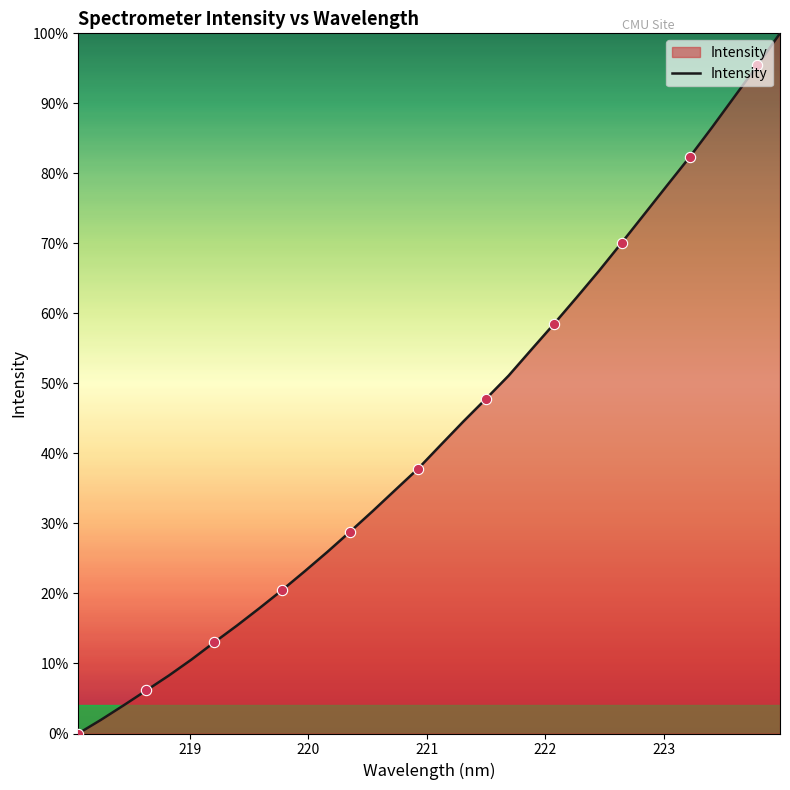

What is the difference between the maximum and minimum values?

100.0